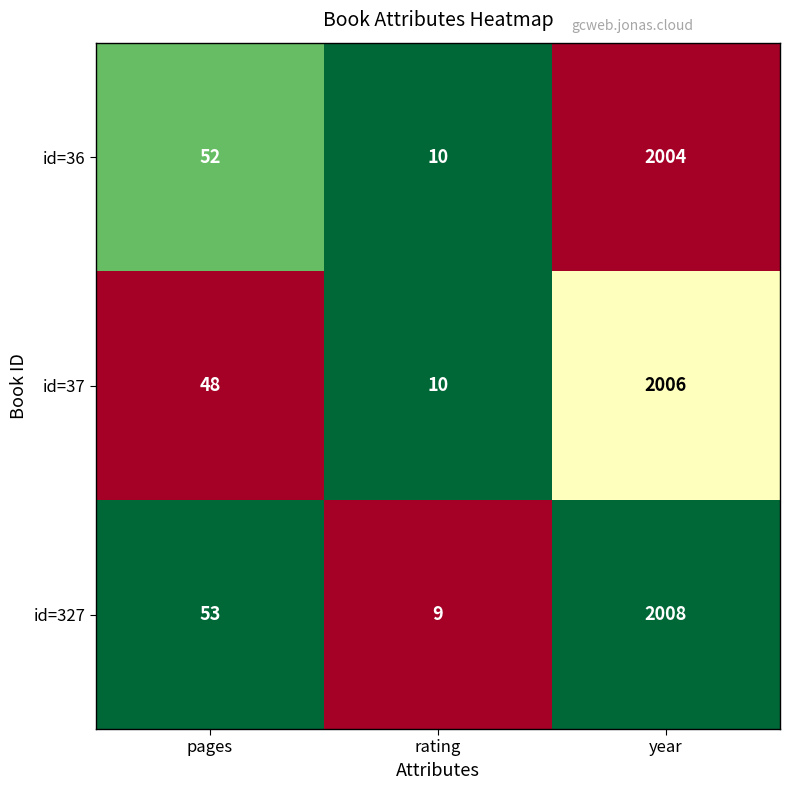

How many series are shown in this chart?

3